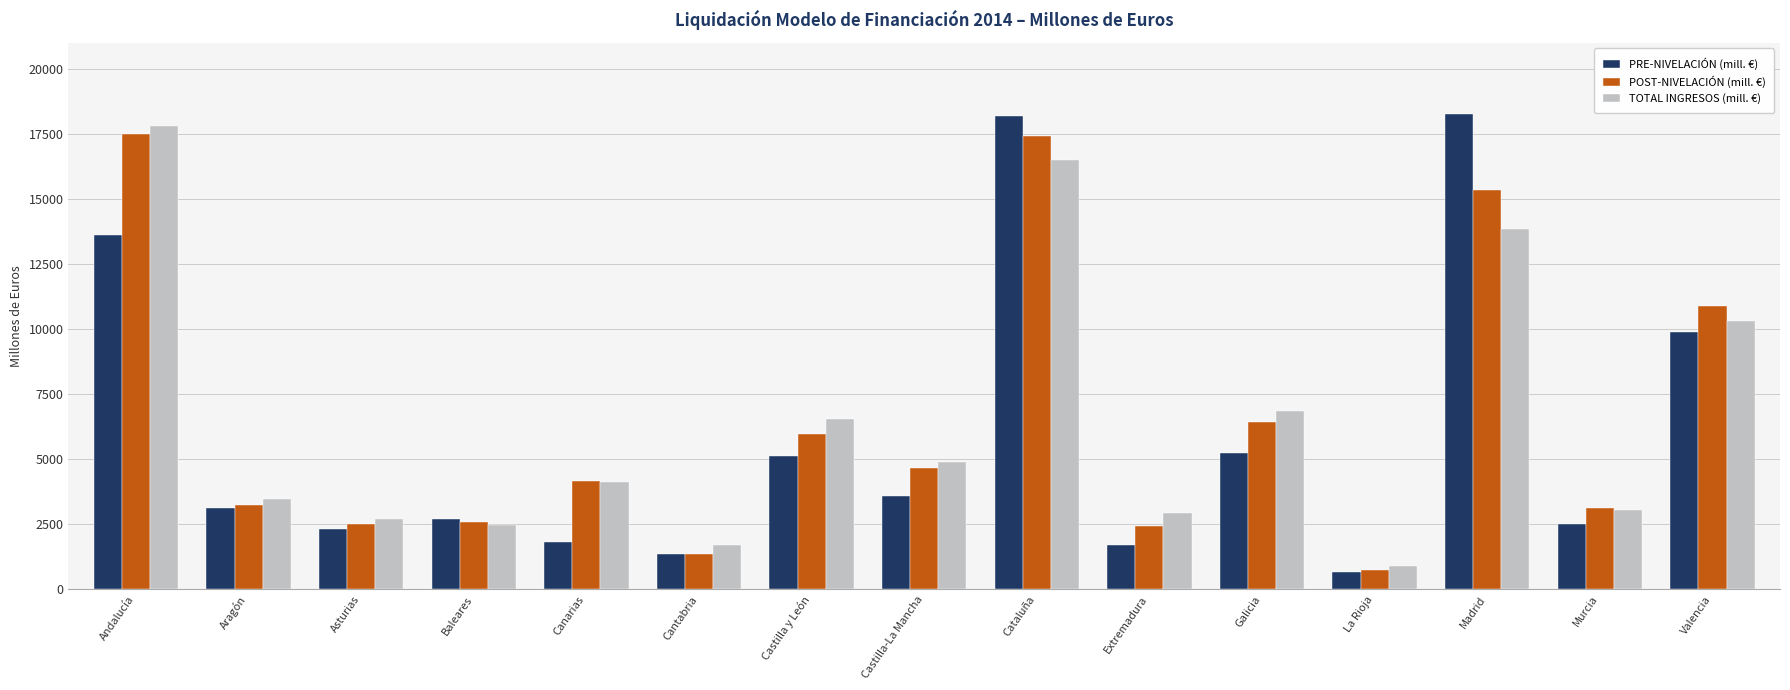

What are all the series names shown in the legend?

PRE-NIVELACIÓN (mill. €), POST-NIVELACIÓN (mill. €), TOTAL INGRESOS (mill. €)